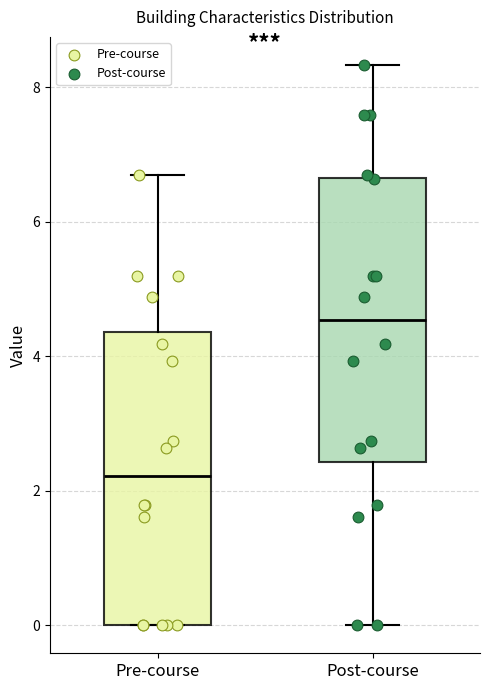

Reading left to right, read every box against the y-axis: the position of its median line, the range the box covers, and the ends of its whiskers. The values are not printed on the chart, so give them approximately, as read against the axis.

Pre-course: median 2.2, box 0.0 to 4.4, whiskers 0.0 to 6.6
Post-course: median 4.6, box 2.4 to 6.6, whiskers 0.0 to 8.4